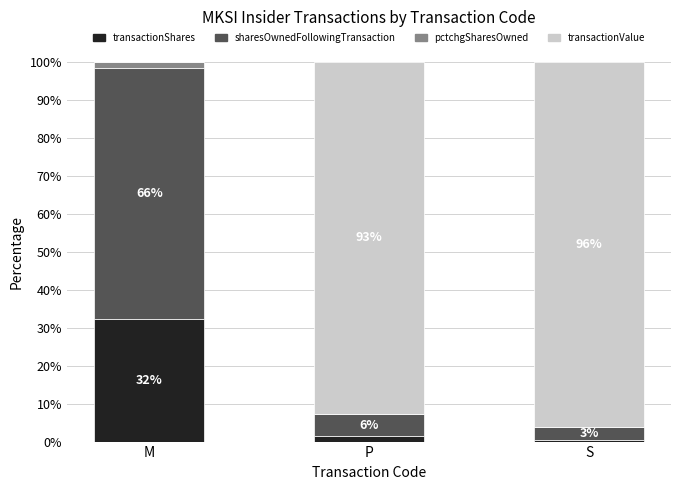

What is the total value across all series at P?

100.0